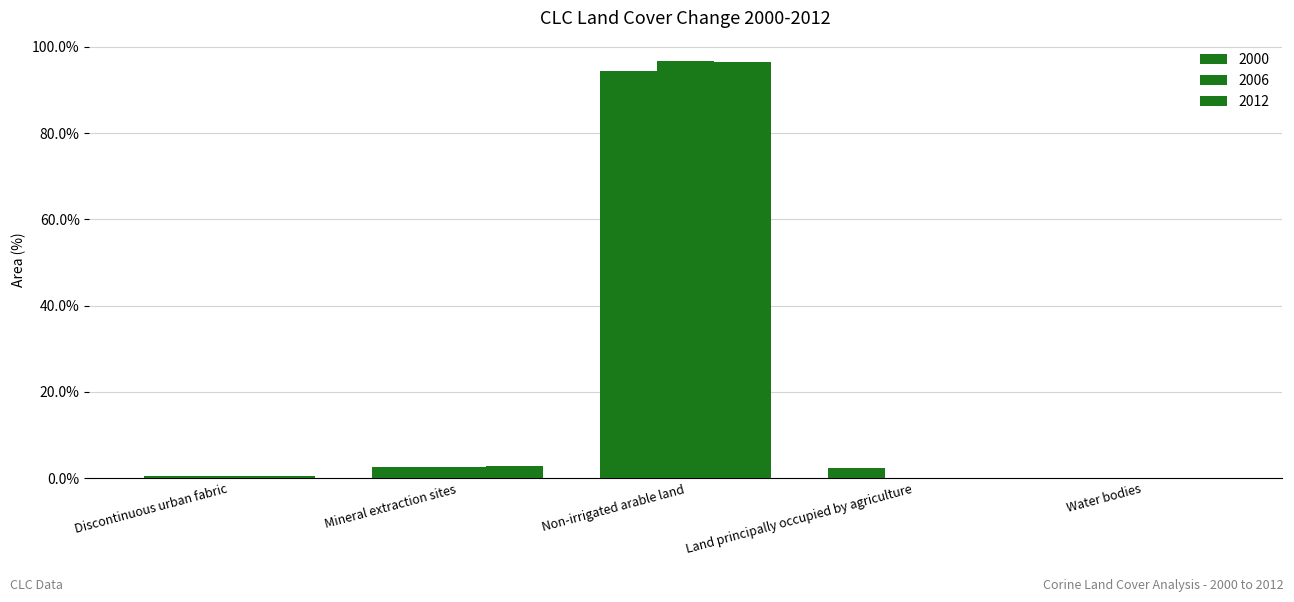

What is the maximum value for 2006?

96.6